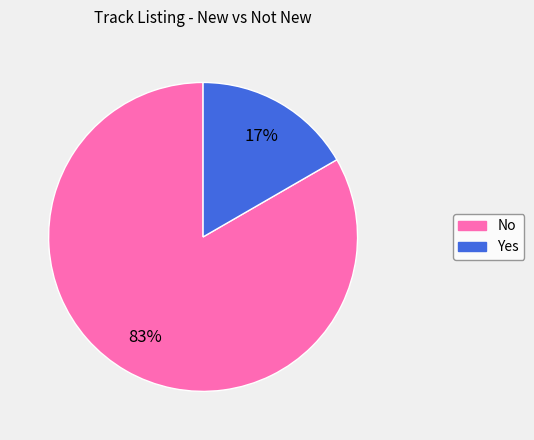

Is there a majority slice in this chart?

Yes